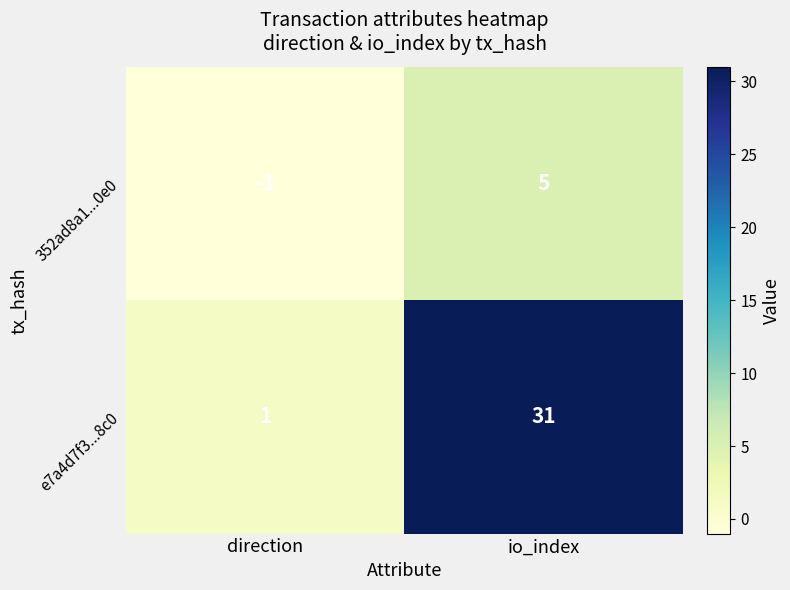

Which label corresponds to the largest value in the chart?

io_index